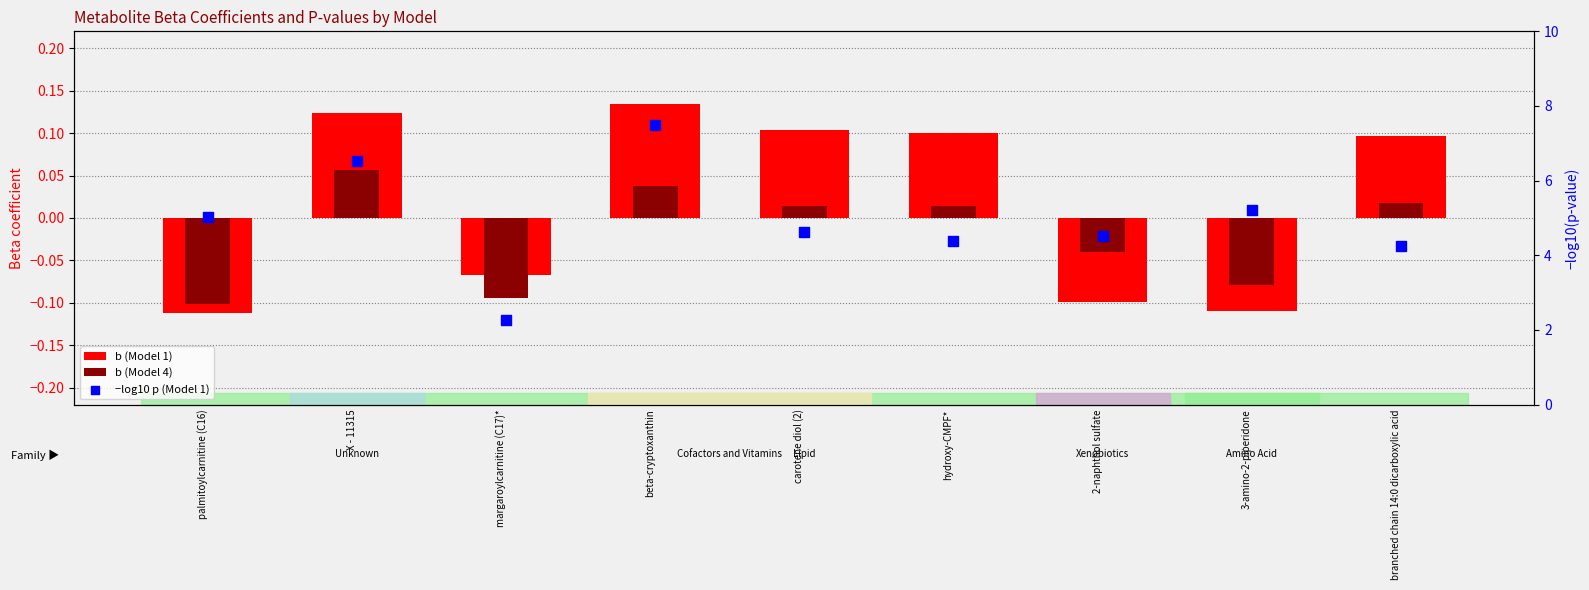

At how many categories does at least one series exceed 3?

8